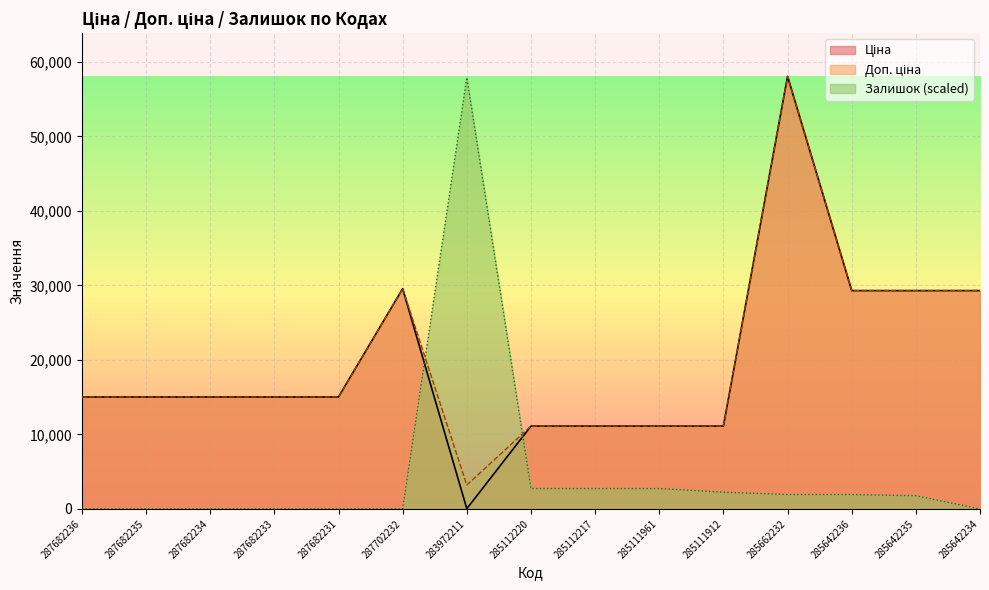

What is the label of the 9th point from the left?

285112217